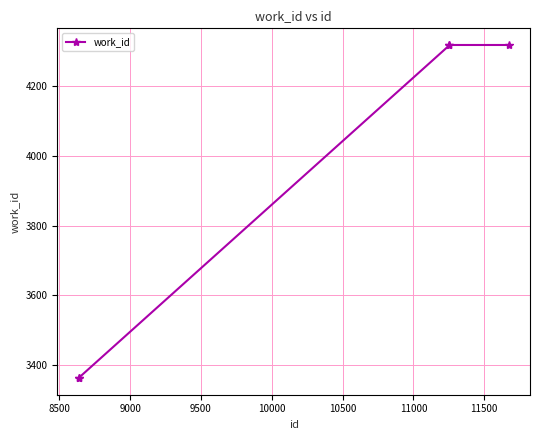

What is the minimum value shown in the chart?

3363